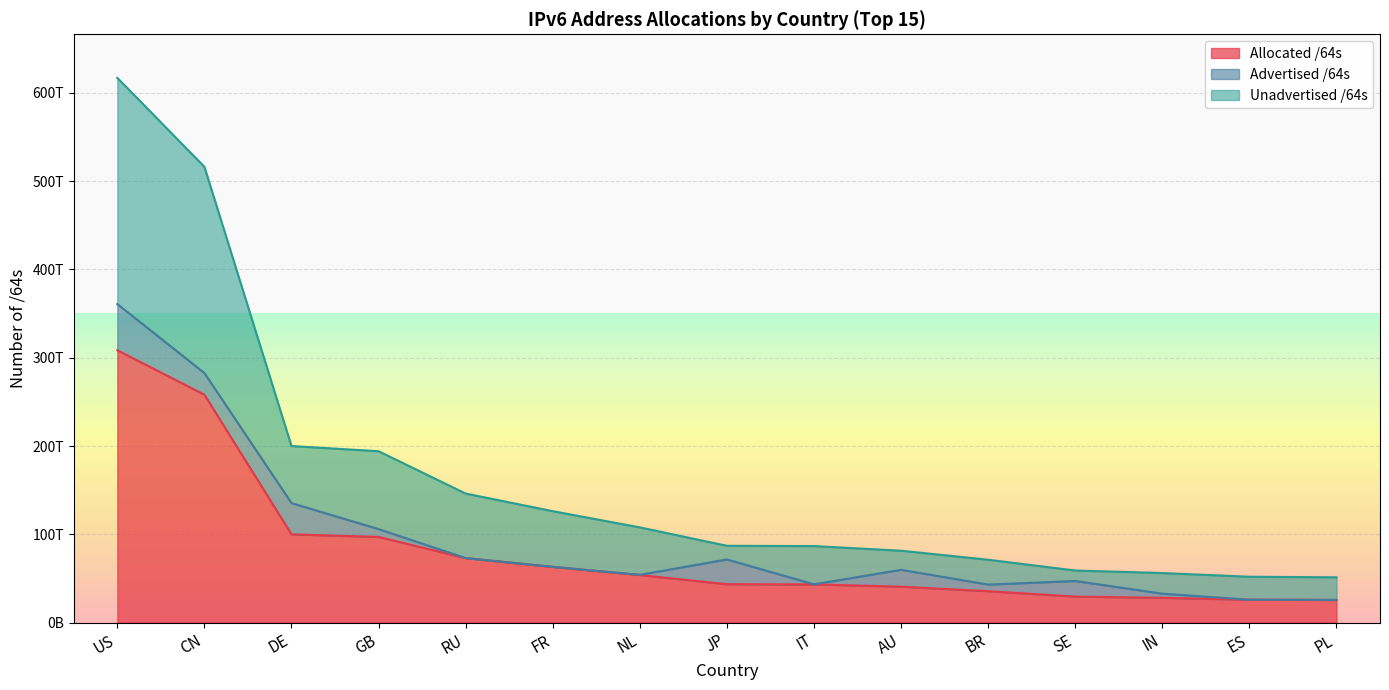

List the labels in order of Allocated /64s value, smallest first.

PL, ES, IN, SE, BR, AU, IT, JP, NL, FR, RU, GB, DE, CN, US